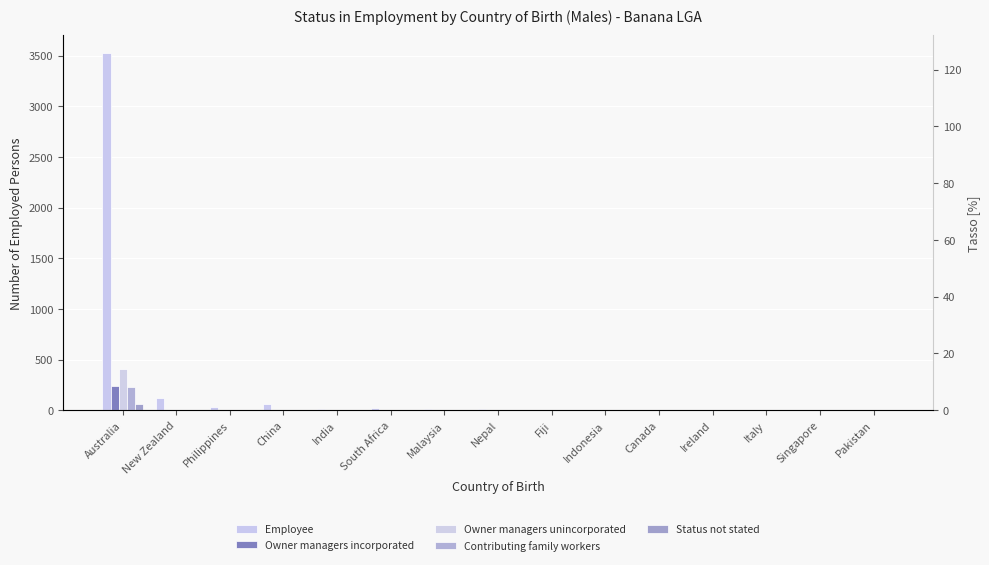

What is the difference between the highest and lowest values at India?

12